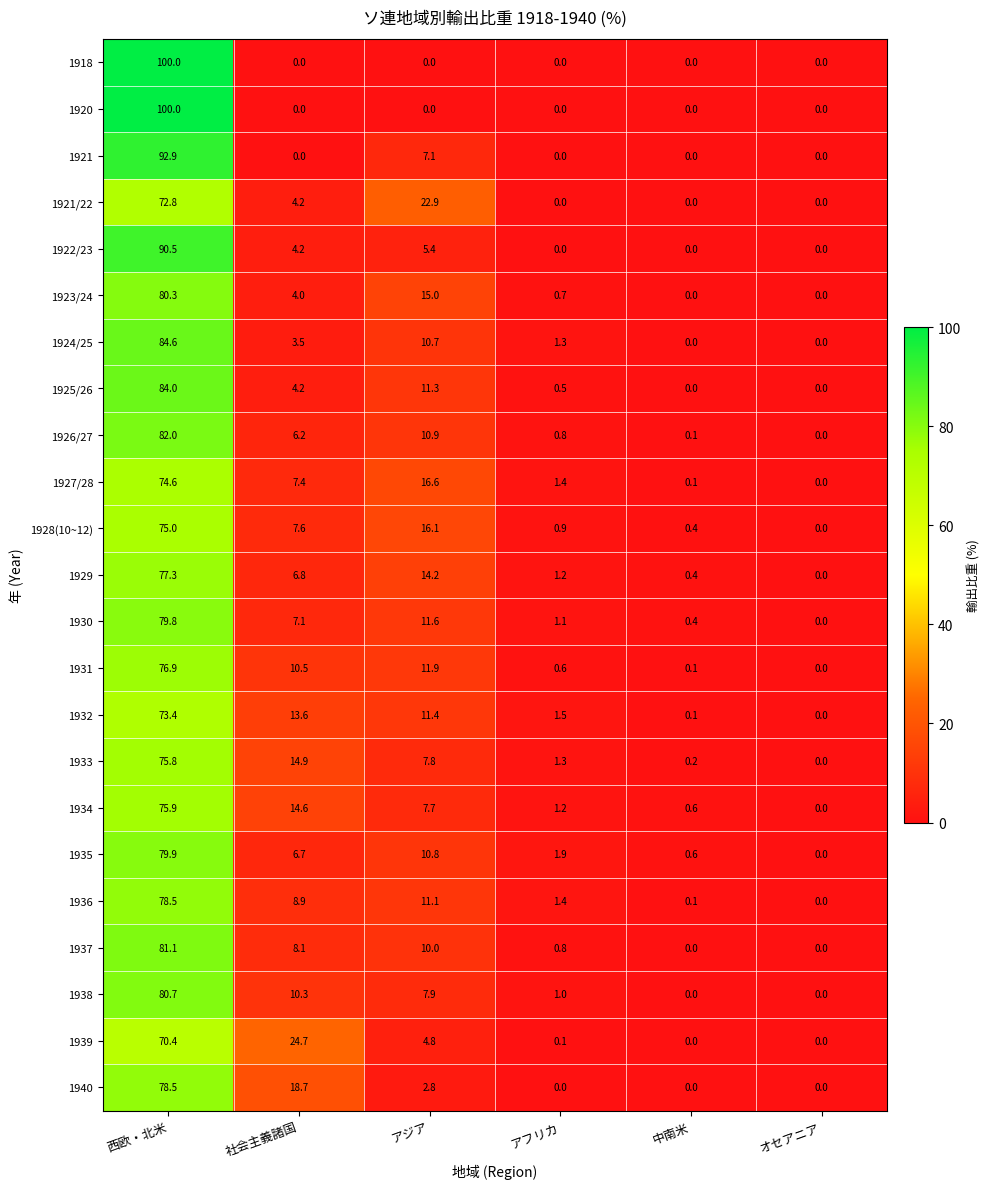

How many data points in 1939 are less than 4?

3